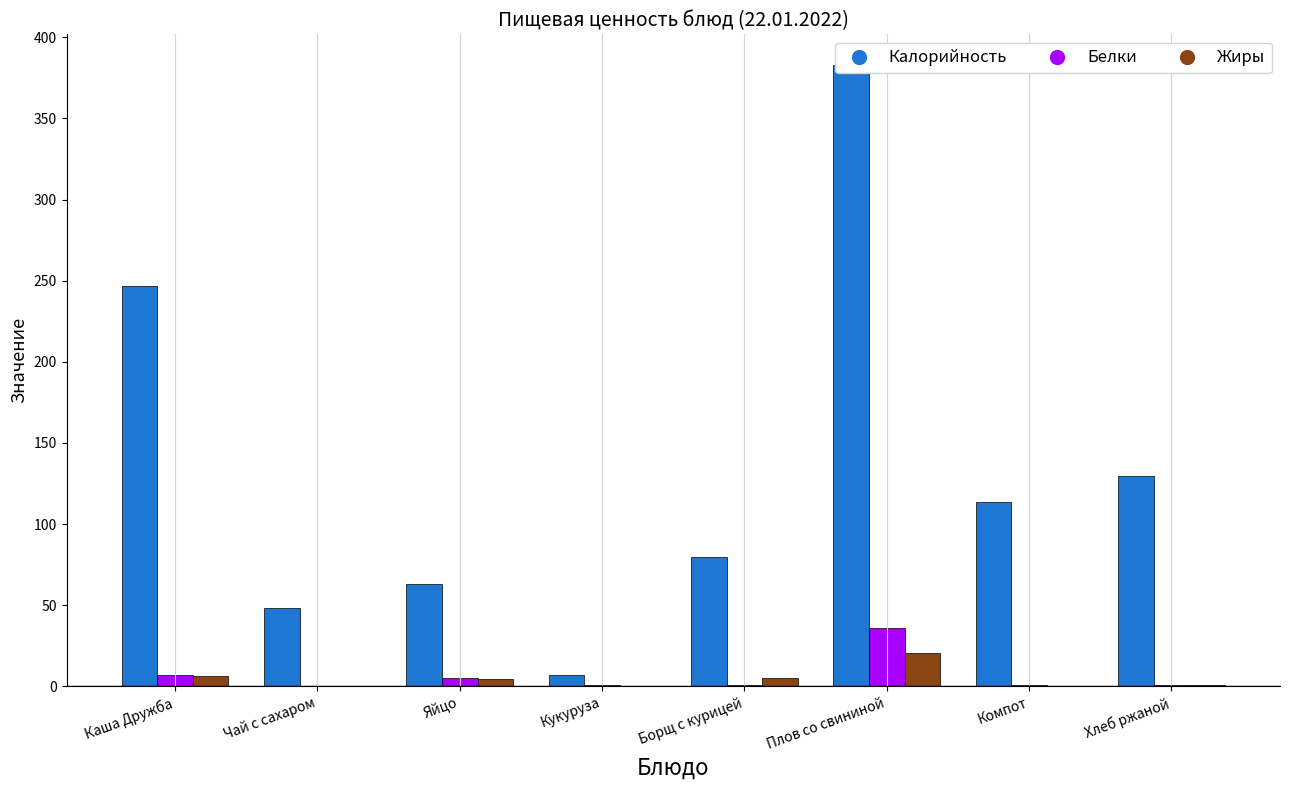

What is the sum of all Калорийность values?

1070.3